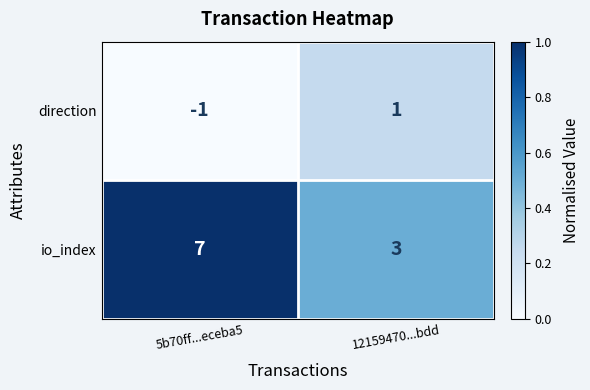

Count the number of categories in the chart.

2